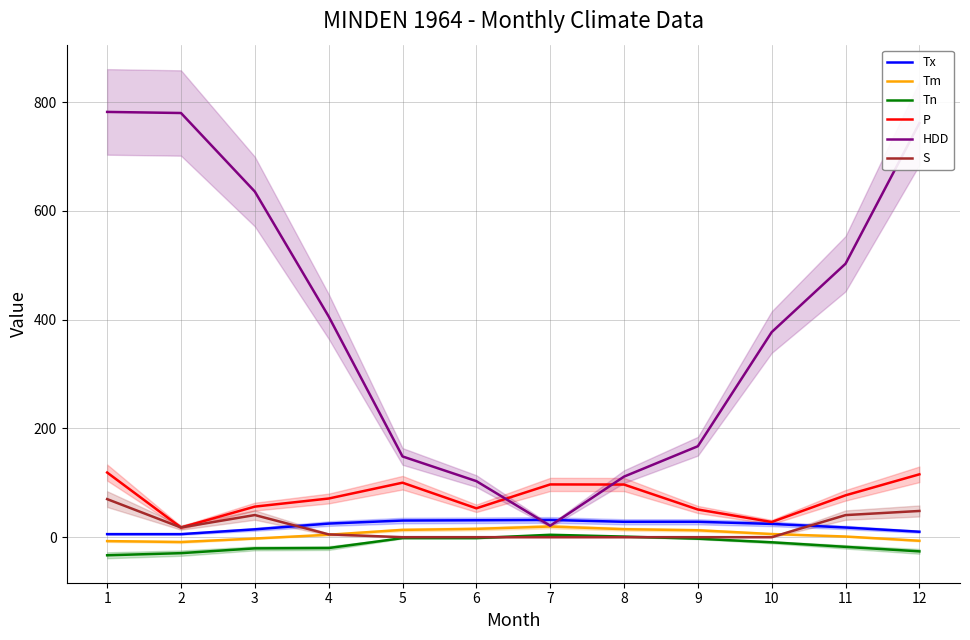

How many lines are shown in the chart?

6